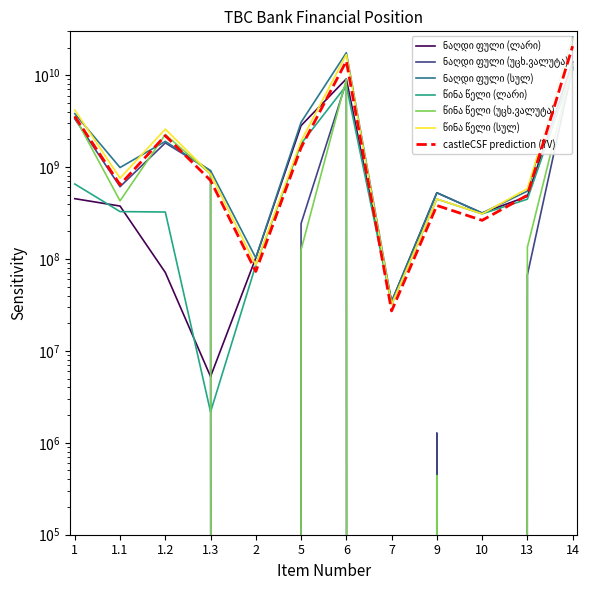

How many interior local valleys does the ნაღდი ფული (სულ) series have?

4